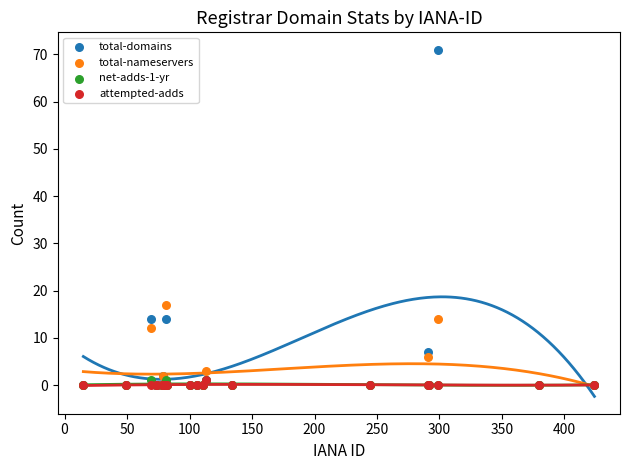

Across all series, what Y value is closest to 35?

17